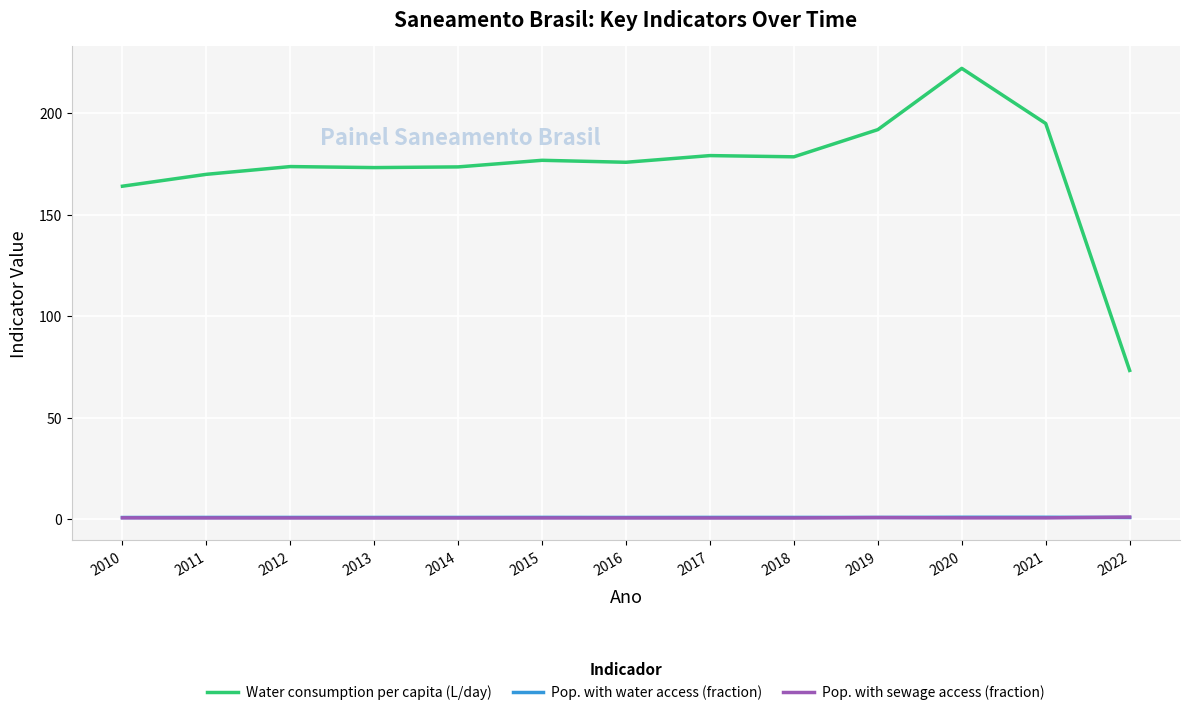

Where do Pop. with water access (fraction) and Pop. with sewage access (fraction) first cross each other?

2021 and 2022